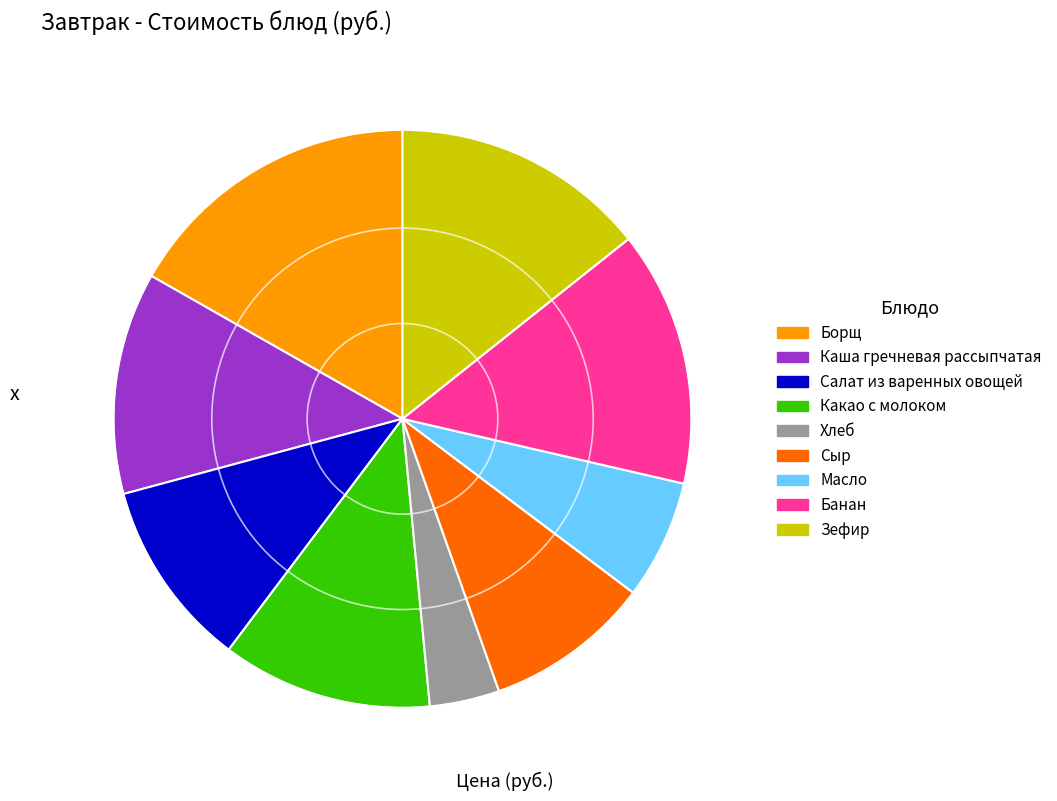

Combined, do Хлеб and Банан account for over 50%?

No